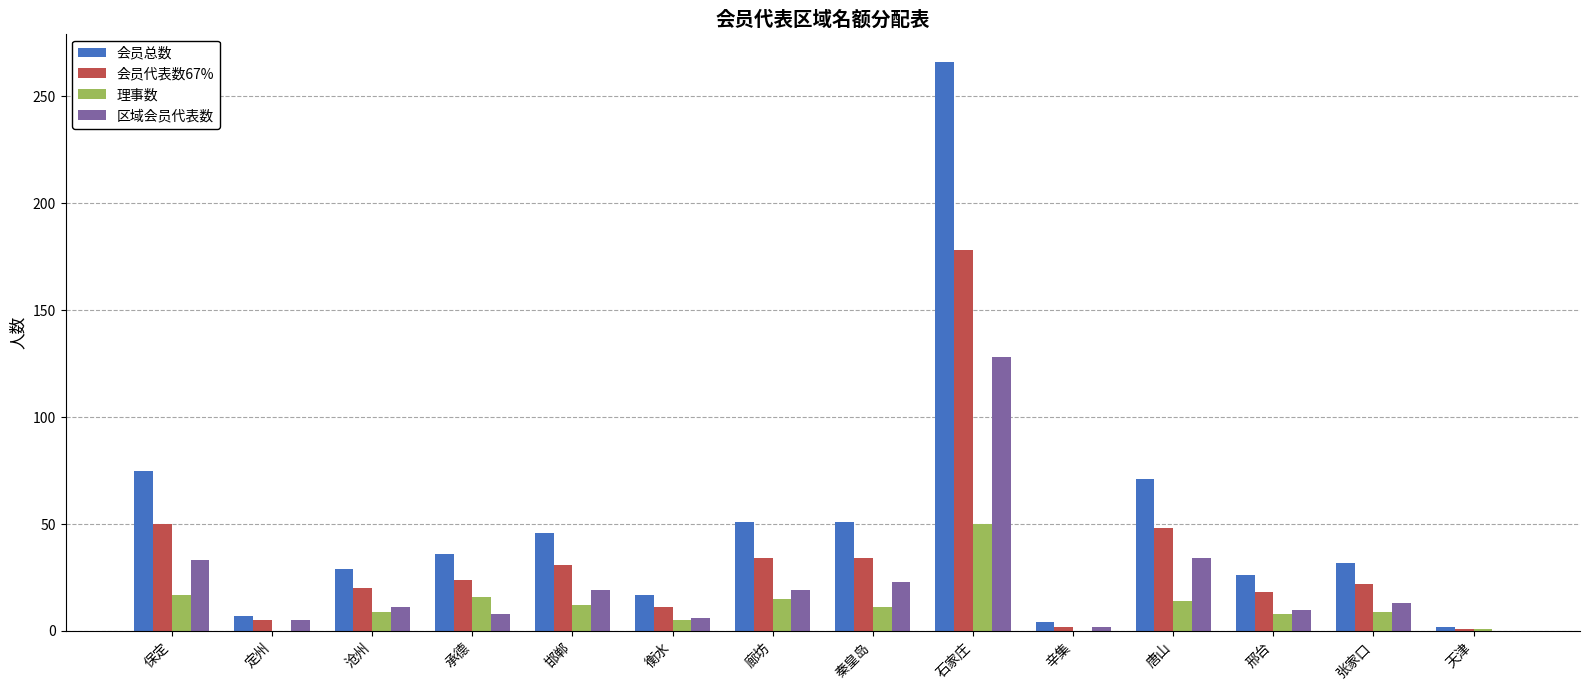

What is the difference between the 理事数 values at 唐山 and 天津?

13